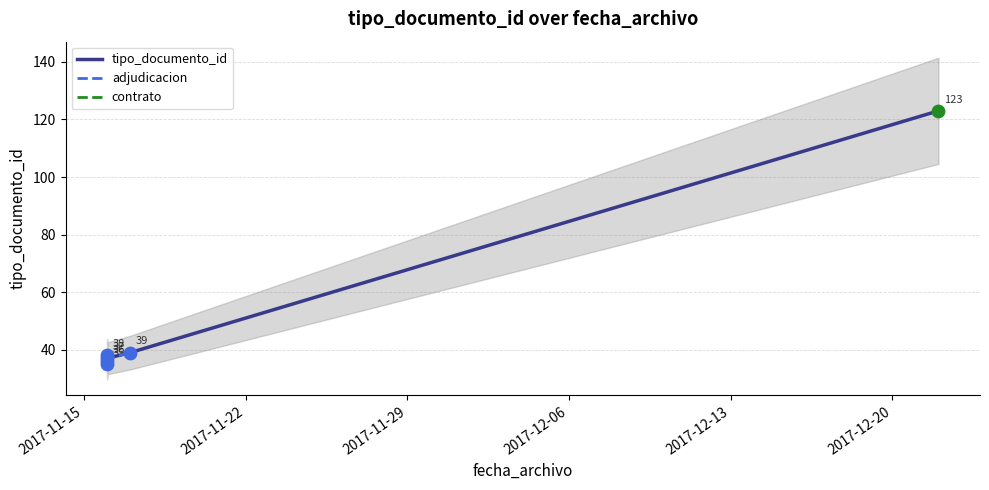

What is the change in value from 2017-11-16 to 2017-11-17?

+1